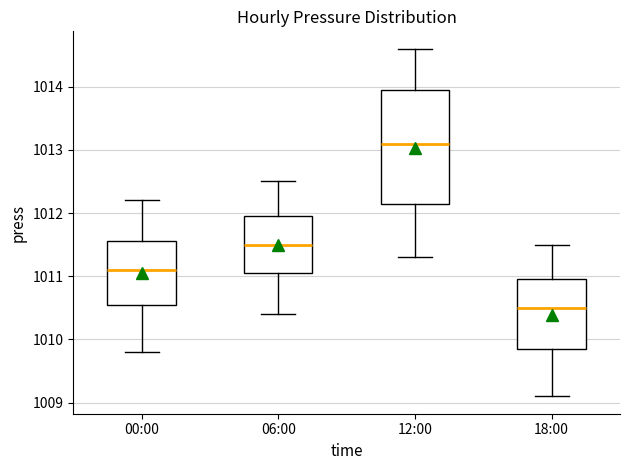

Which box's median line is the lowest?

18:00